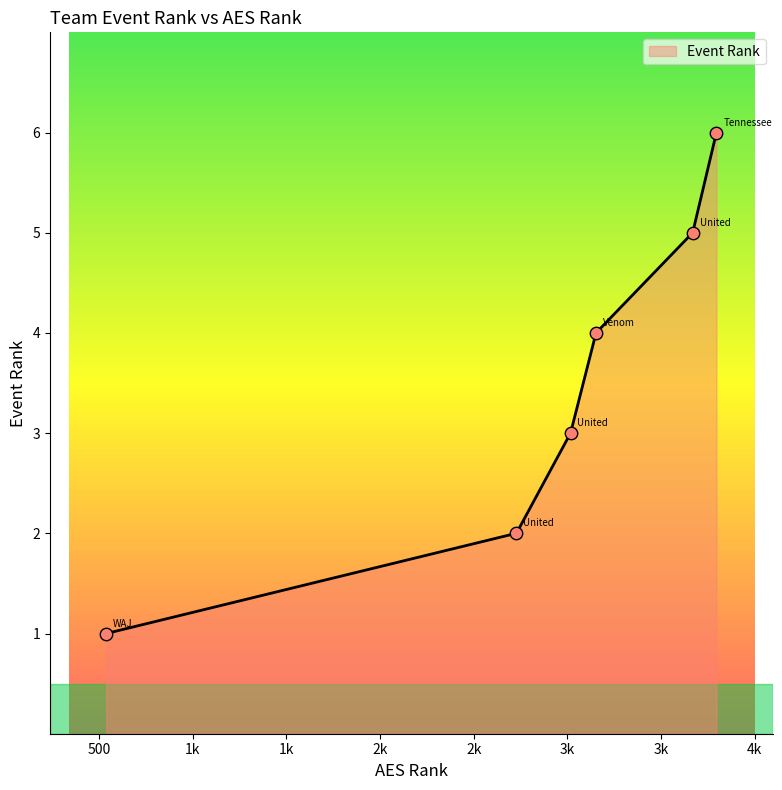

What is the ratio of the value at United 16 White to the value at WAJ Storm 18?

2.0